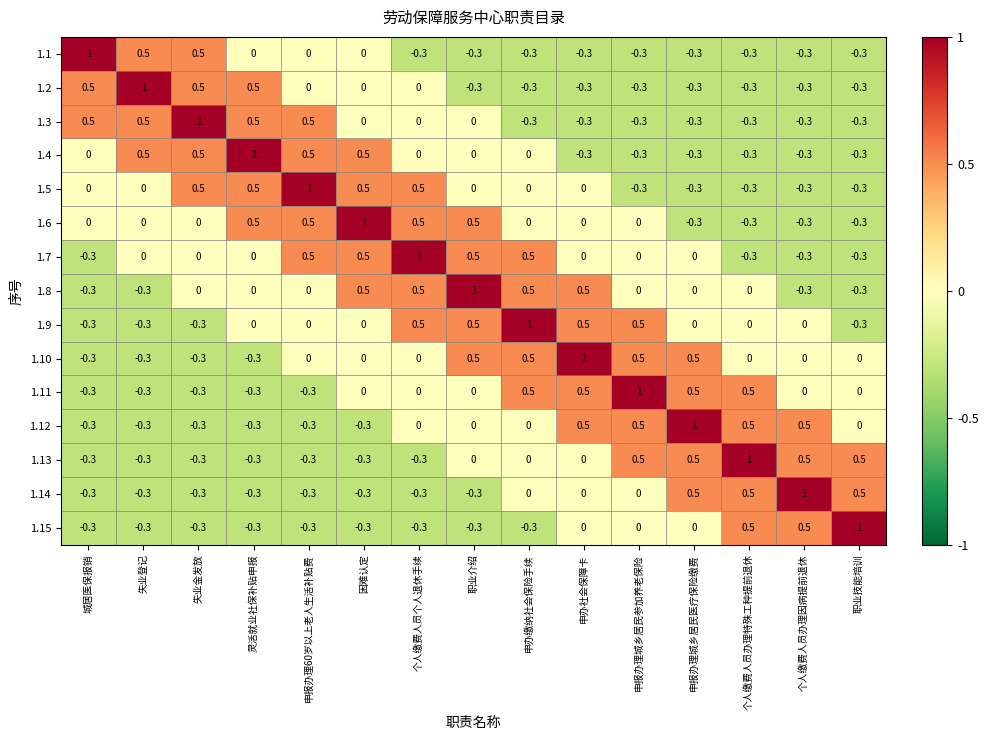

What is the difference between the second highest and minimum values in the 1.13 series?

0.8